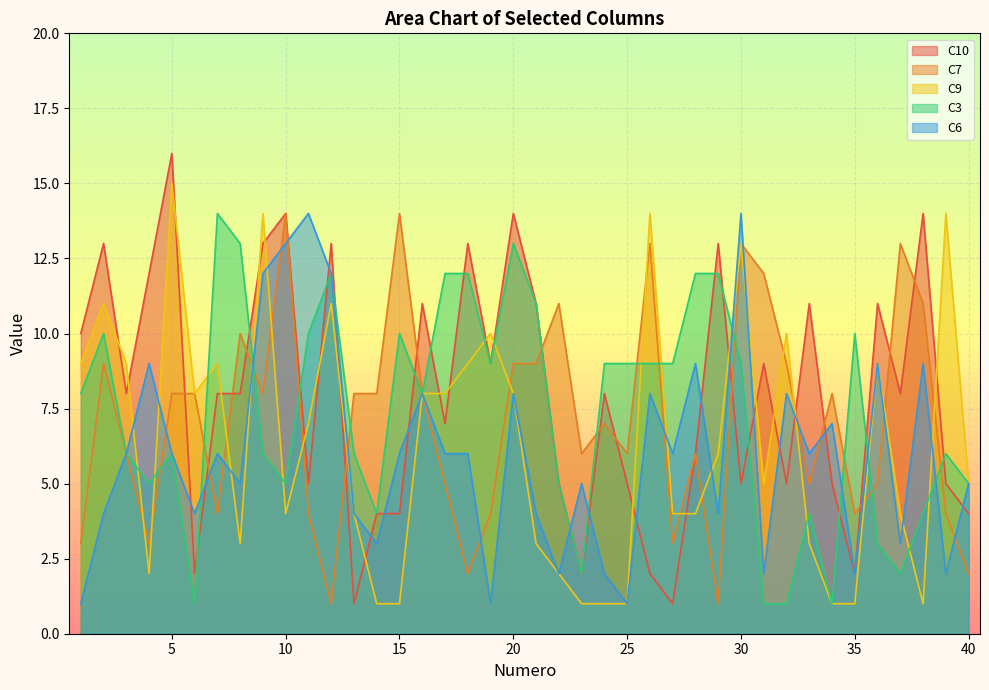

Which series has the widest spread of values?

C10